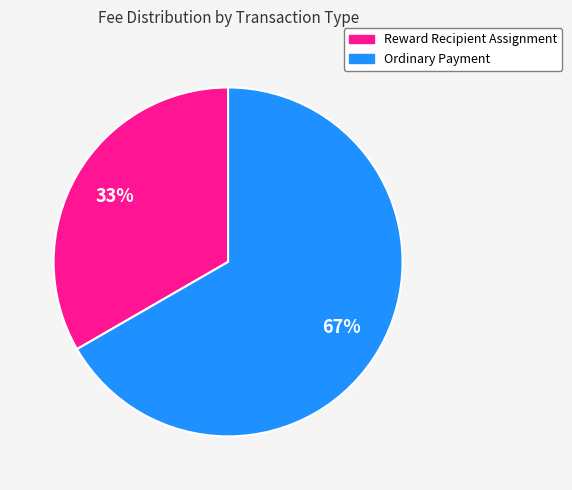

What percentage is the Ordinary Payment slice, to the nearest percent?

67%